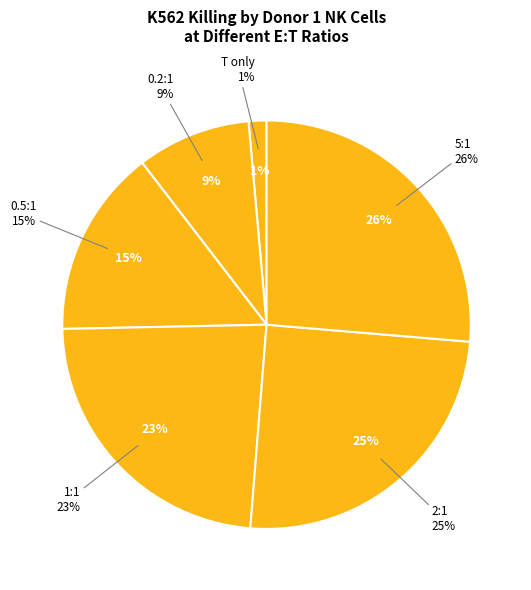

Is there a majority slice in this chart?

No